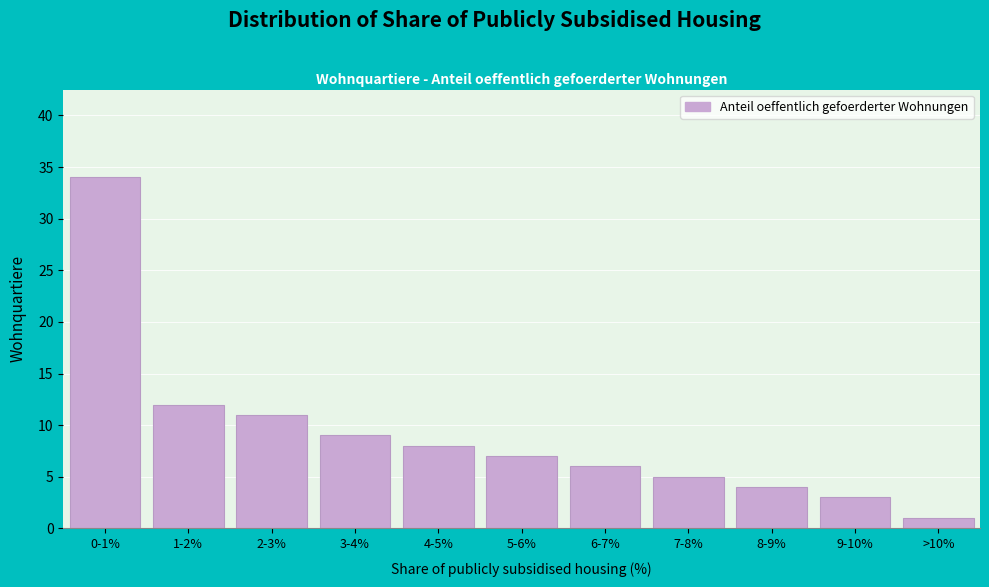

Reading right to left, list all the values displayed in this chart.

1	3	4	5	6	7	8	9	11	12	34